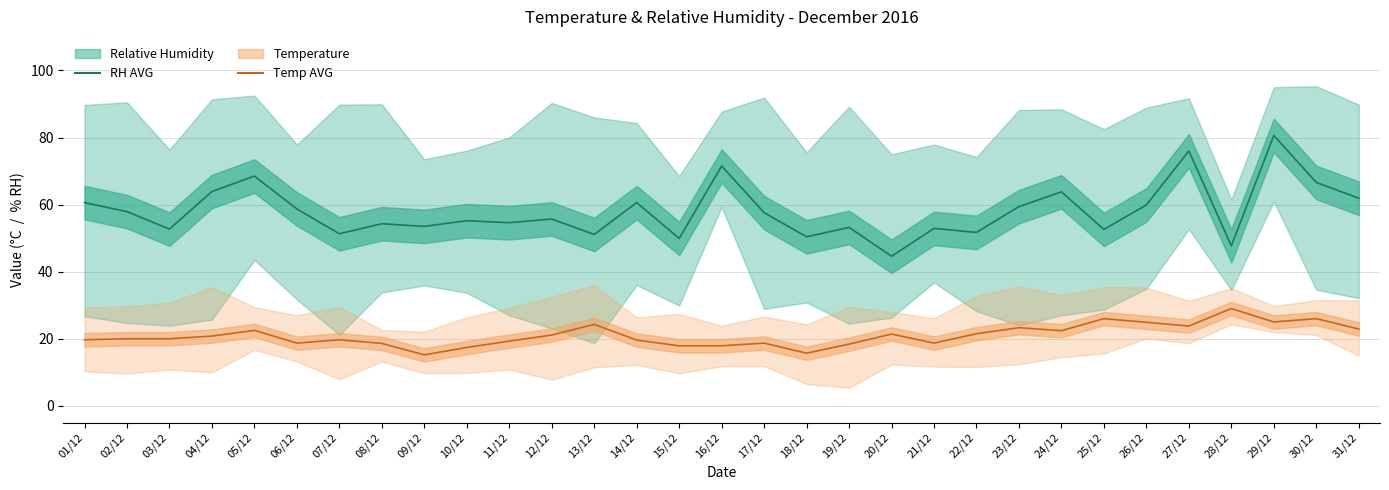

What is the label of the 12th point from the right?

20/12